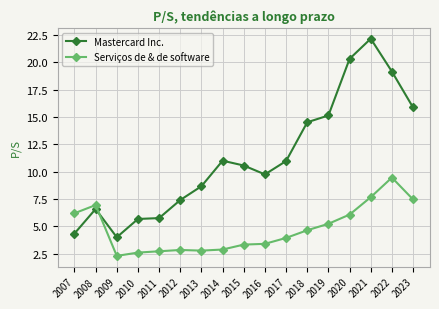

What is the difference between the Mastercard Inc. values at 2015 and 2016?

0.8